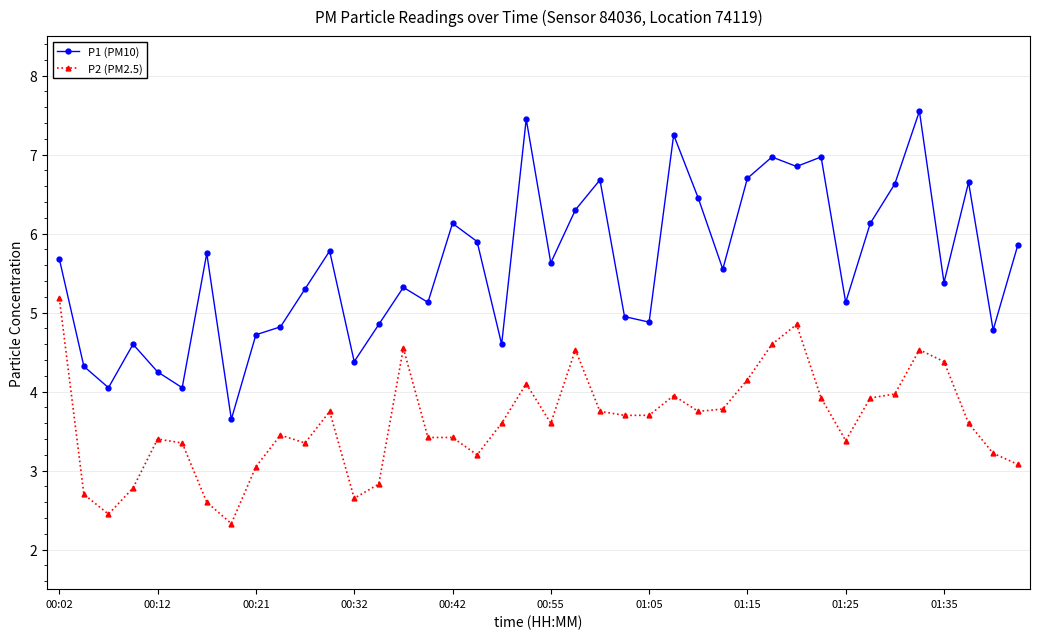

Does the chart display data point markers on the line(s)?

Yes